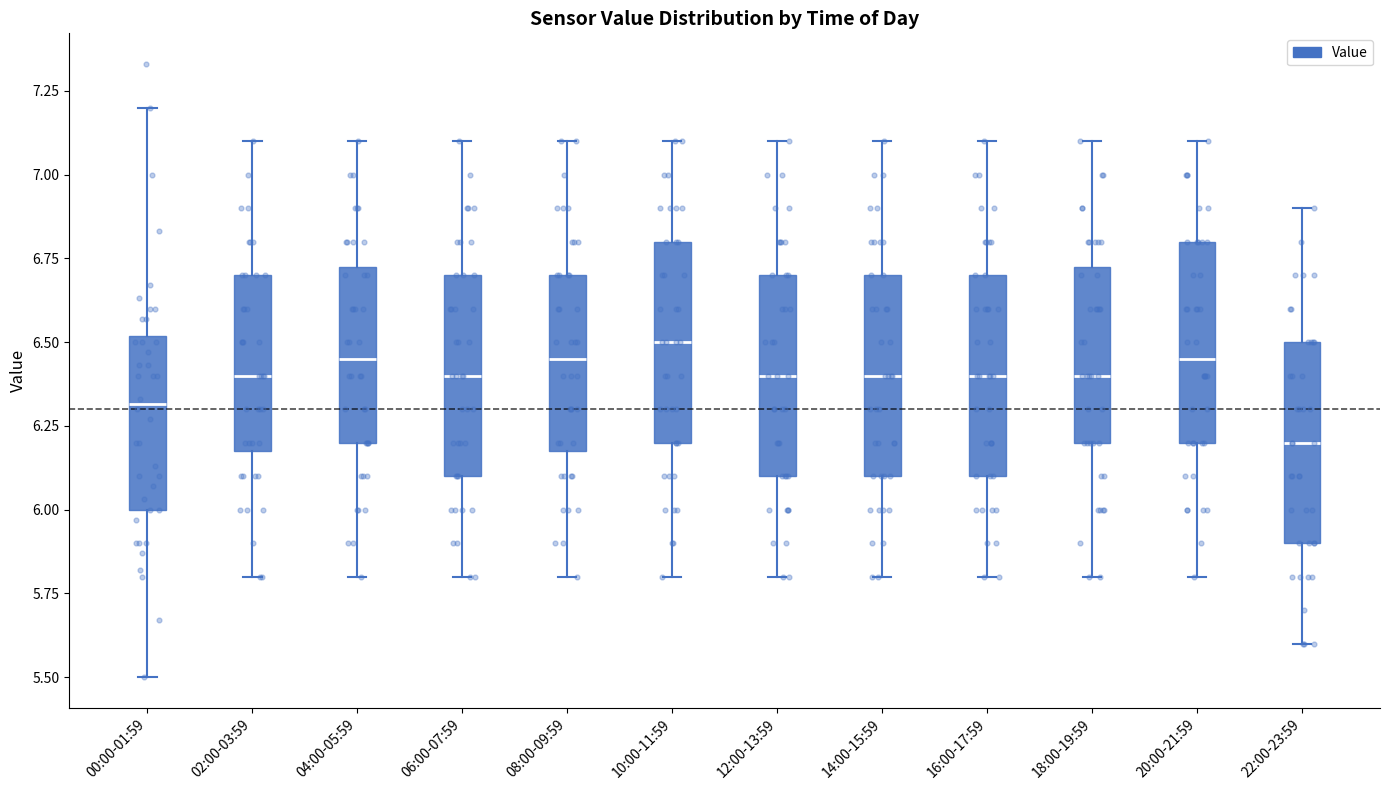

Reading left to right, read every box against the y-axis: the position of its median line, the range the box covers, and the ends of its whiskers. The values are not printed on the chart, so give them approximately, as read against the axis.

00:00-01:59: median 6.30, box 6.00 to 6.50, whiskers 5.50 to 7.20
02:00-03:59: median 6.40, box 6.20 to 6.70, whiskers 5.80 to 7.10
04:00-05:59: median 6.45, box 6.20 to 6.75, whiskers 5.80 to 7.10
06:00-07:59: median 6.40, box 6.10 to 6.70, whiskers 5.80 to 7.10
08:00-09:59: median 6.45, box 6.20 to 6.70, whiskers 5.80 to 7.10
10:00-11:59: median 6.50, box 6.20 to 6.80, whiskers 5.80 to 7.10
12:00-13:59: median 6.40, box 6.10 to 6.70, whiskers 5.80 to 7.10
14:00-15:59: median 6.40, box 6.10 to 6.70, whiskers 5.80 to 7.10
16:00-17:59: median 6.40, box 6.10 to 6.70, whiskers 5.80 to 7.10
18:00-19:59: median 6.40, box 6.20 to 6.75, whiskers 5.80 to 7.10
20:00-21:59: median 6.45, box 6.20 to 6.80, whiskers 5.80 to 7.10
22:00-23:59: median 6.20, box 5.90 to 6.50, whiskers 5.60 to 6.90